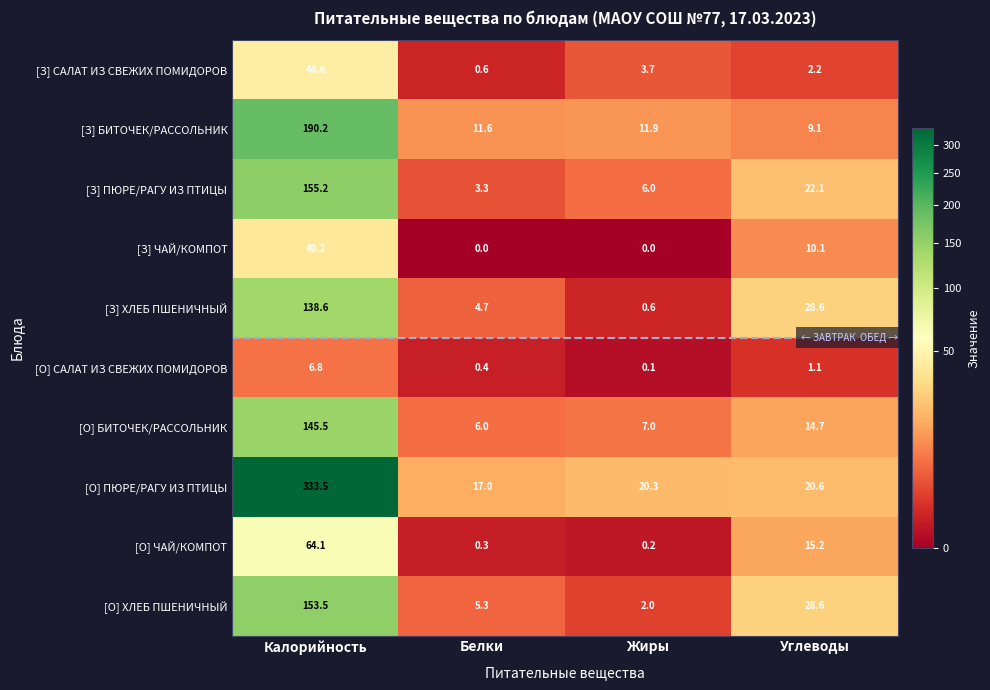

Which category has the highest value in the [З] БИТОЧЕК/РАССОЛЬНИК series?

Калорийность